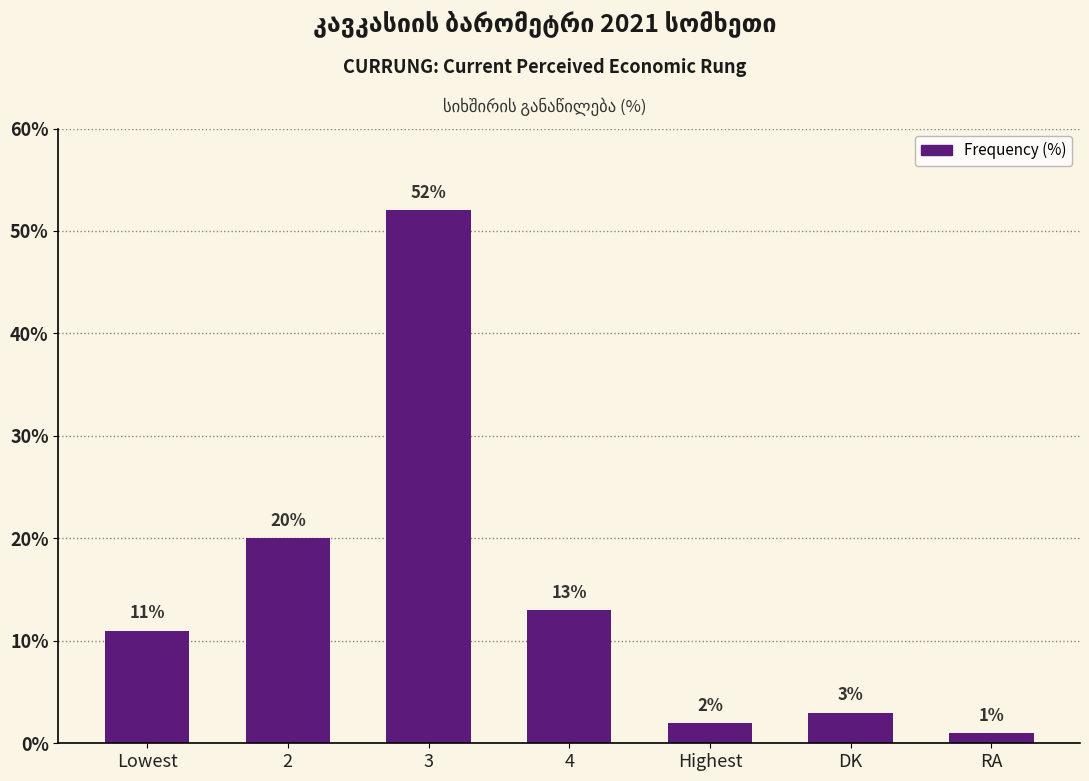

List the labels in order of value, smallest first.

RA, Highest, DK, Lowest, 4, 2, 3